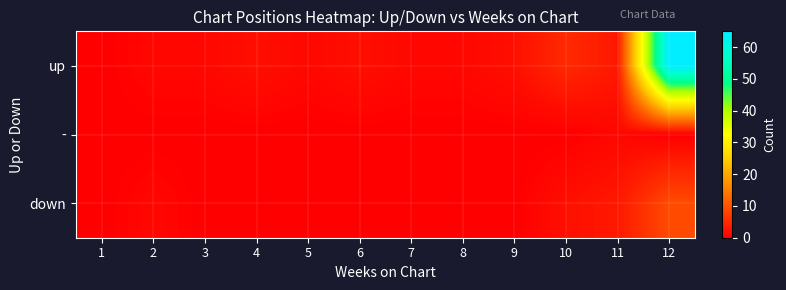

Between 7 and 3, which is larger?

7